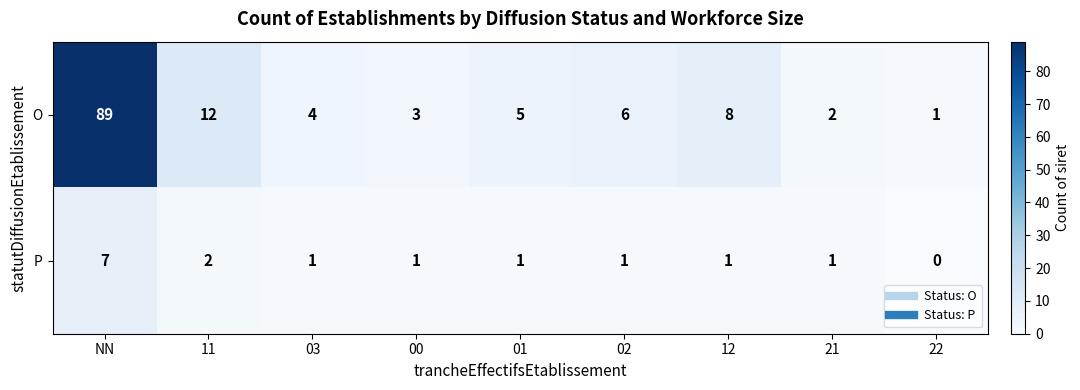

What is the difference between the maximum and minimum values in the O series?

88